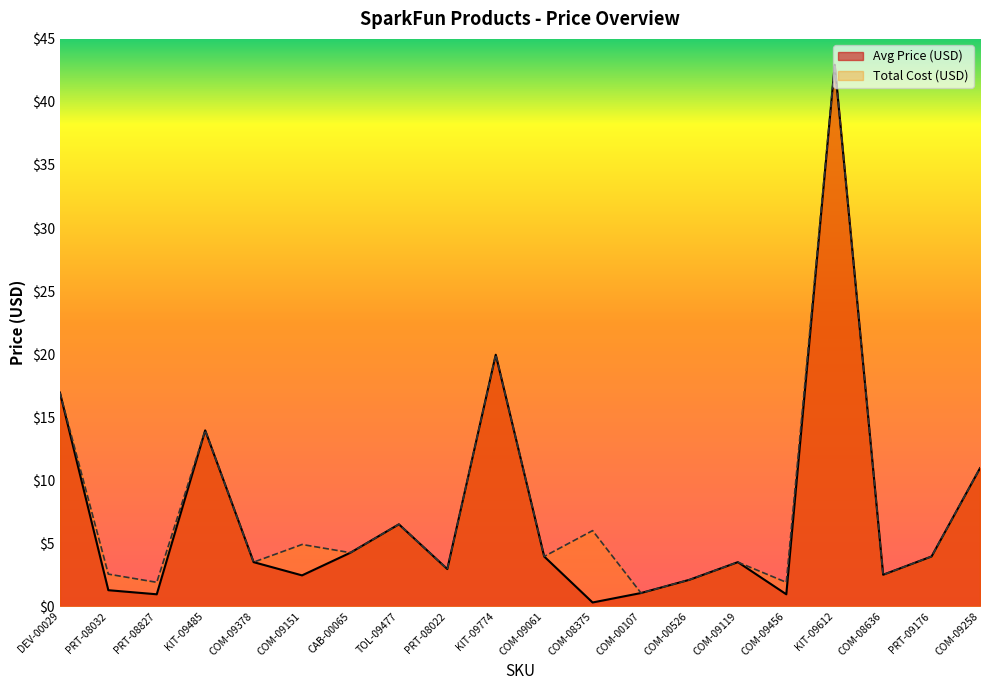

Rank the categories by Avg Price (USD) value from highest to lowest.

KIT-09612, KIT-09774, DEV-00029, KIT-09485, COM-09258, TOL-09477, CAB-00065, COM-09061, PRT-09176, COM-09378, COM-09119, PRT-08022, COM-08636, COM-09151, COM-00526, PRT-08032, COM-00107, PRT-08827, COM-09456, COM-08375